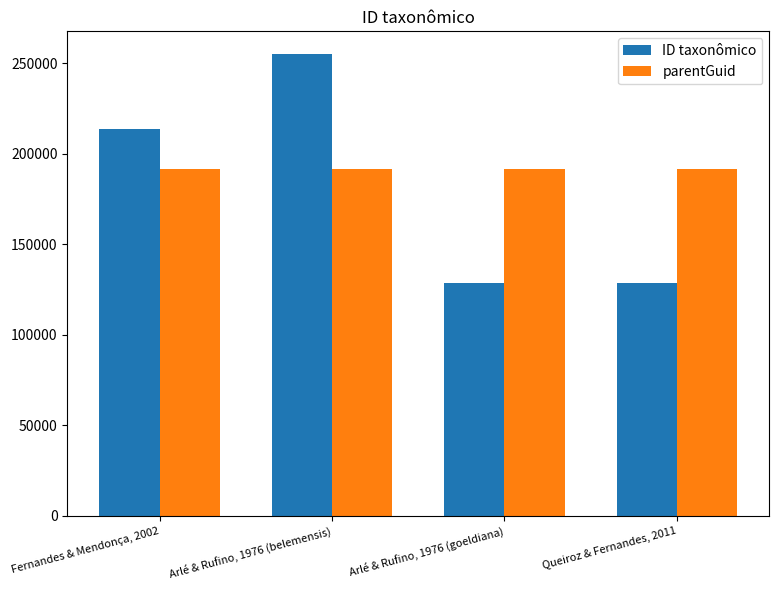

What is the greatest value displayed?

254890